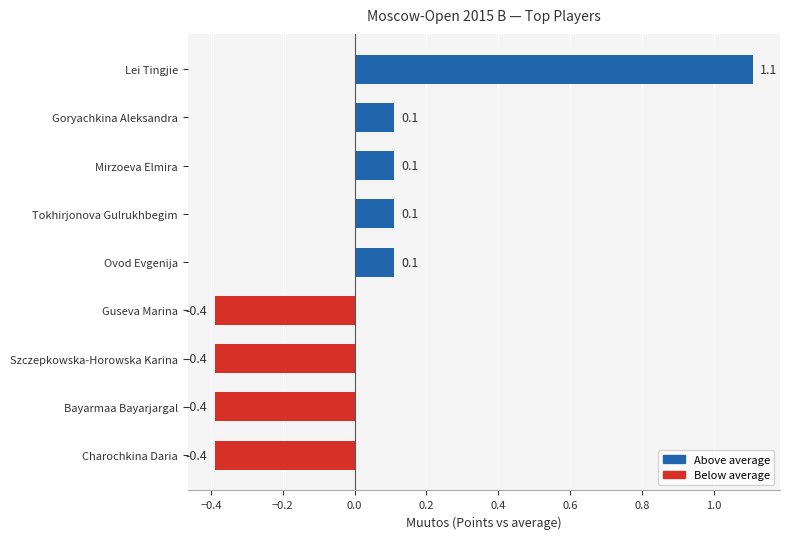

The chart shows a value of 1.1 at Lei Tingjie. True or false?

True